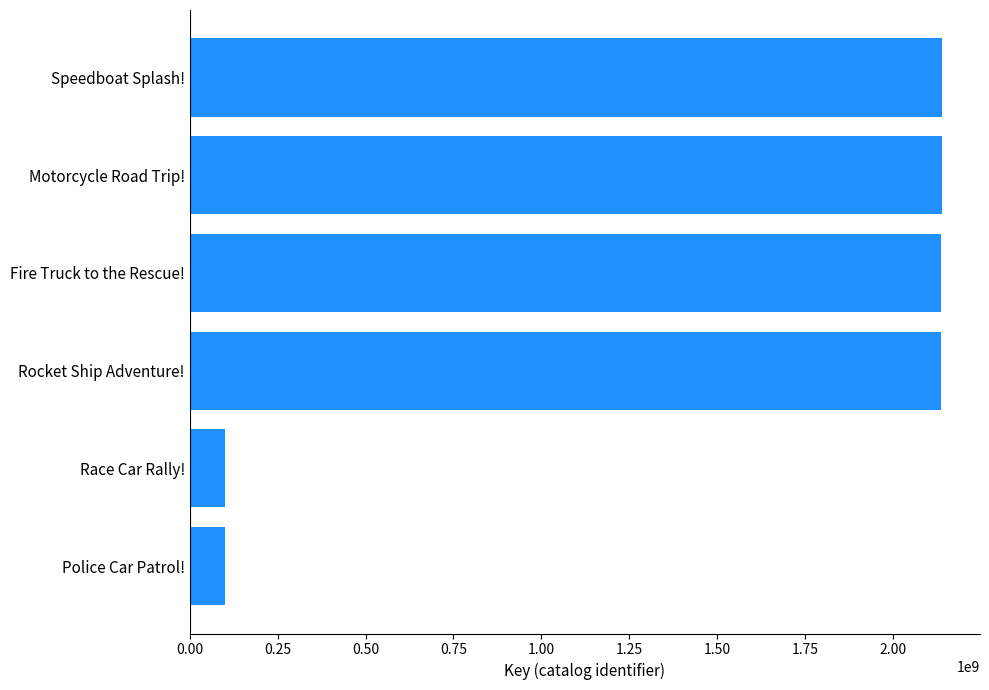

Which has a higher value, Speedboat Splash! or Race Car Rally!?

Speedboat Splash!